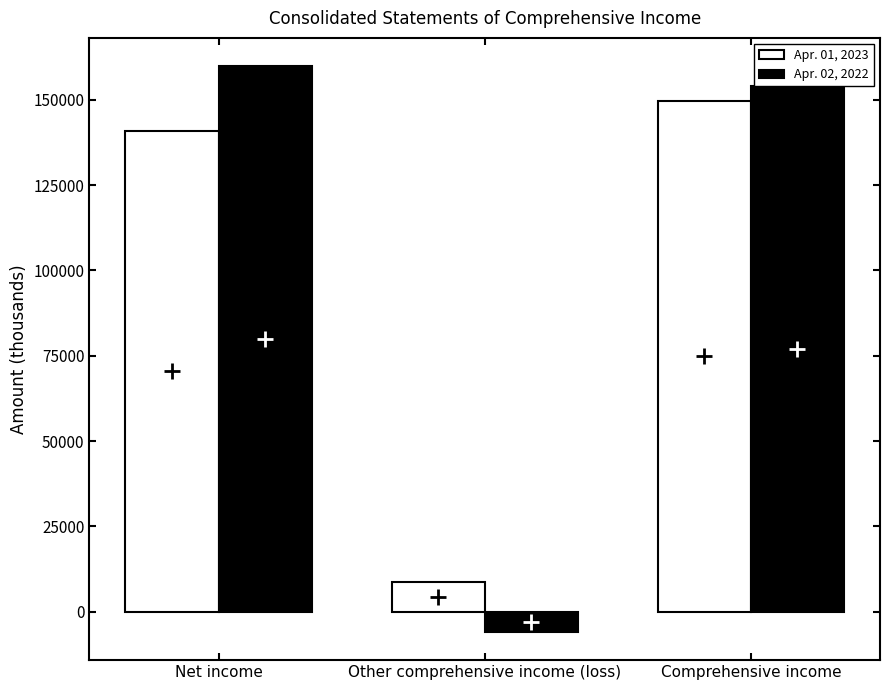

Rank the series by their average value, from highest to lowest.

Apr. 02, 2022, Apr. 01, 2023